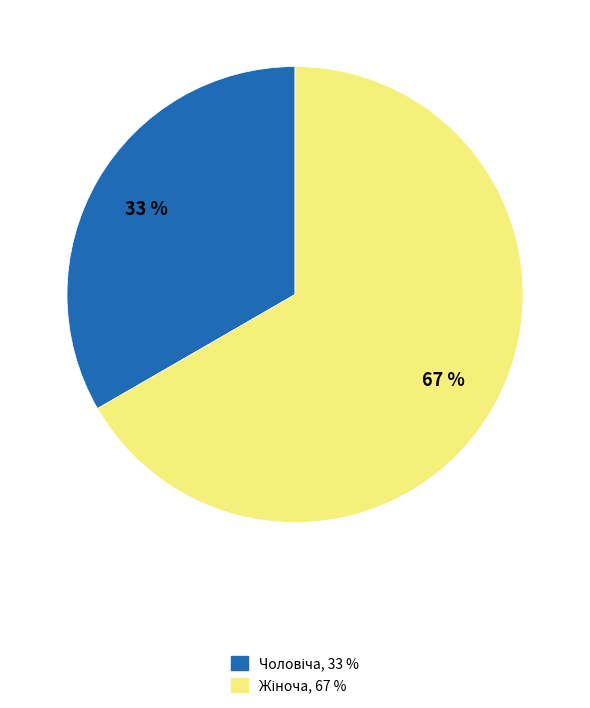

Does any single category account for the majority?

Yes